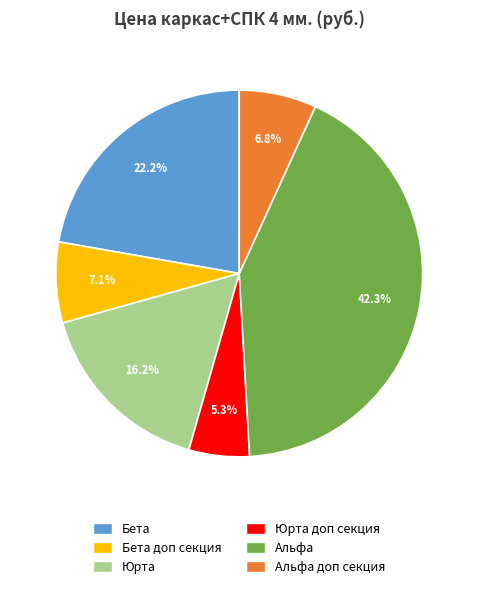

Is there any slice that represents more than half of the pie?

No